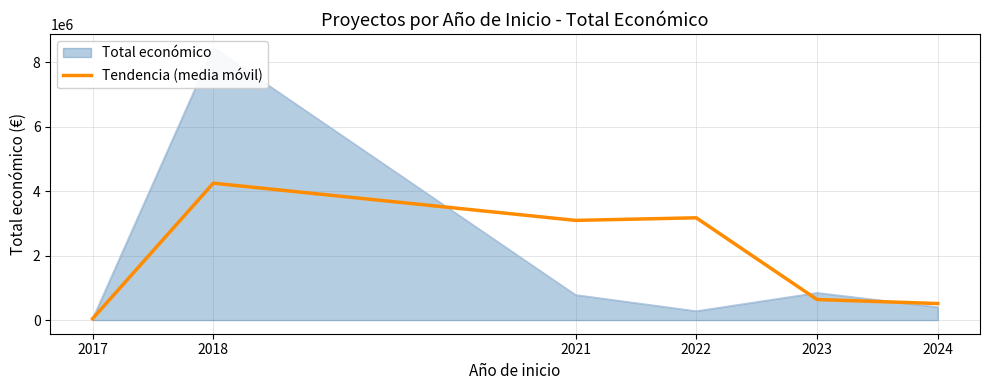

How many values exceed 3094261?

3